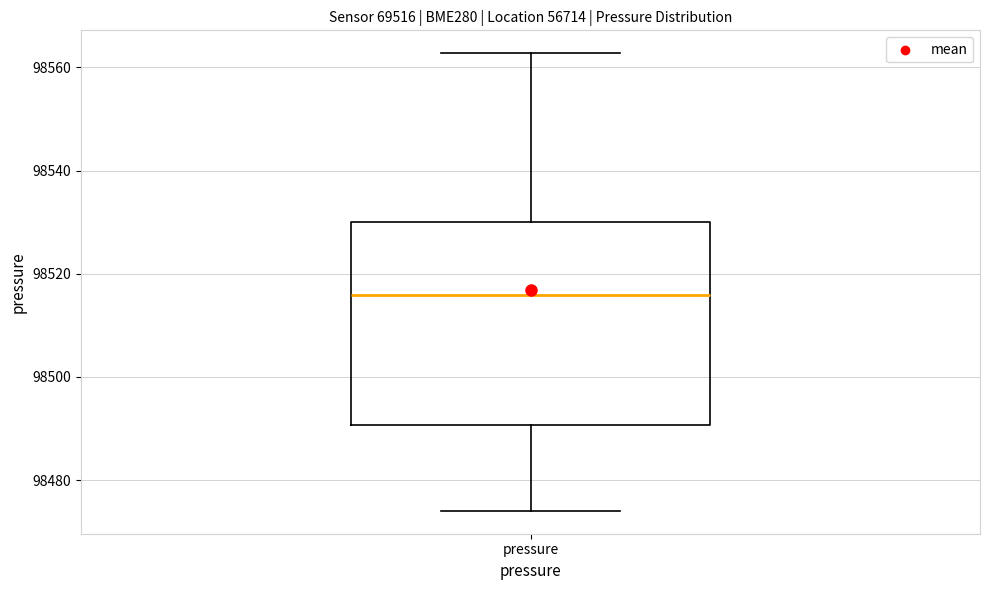

Read this box plot against the y-axis: the position of the median line, the range covered by the box, and the ends of both whiskers. The values are not printed on the chart, so give them approximately, as read against the axis.

median 98516, box 98490 to 98530, whiskers 98474 to 98562